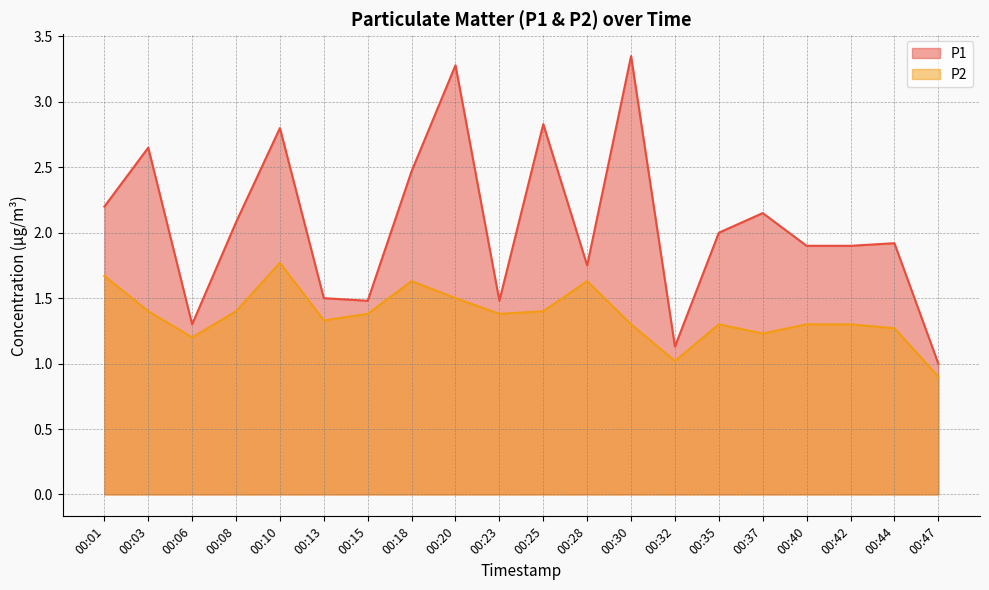

What is the lowest value of the P1 series?

1.0